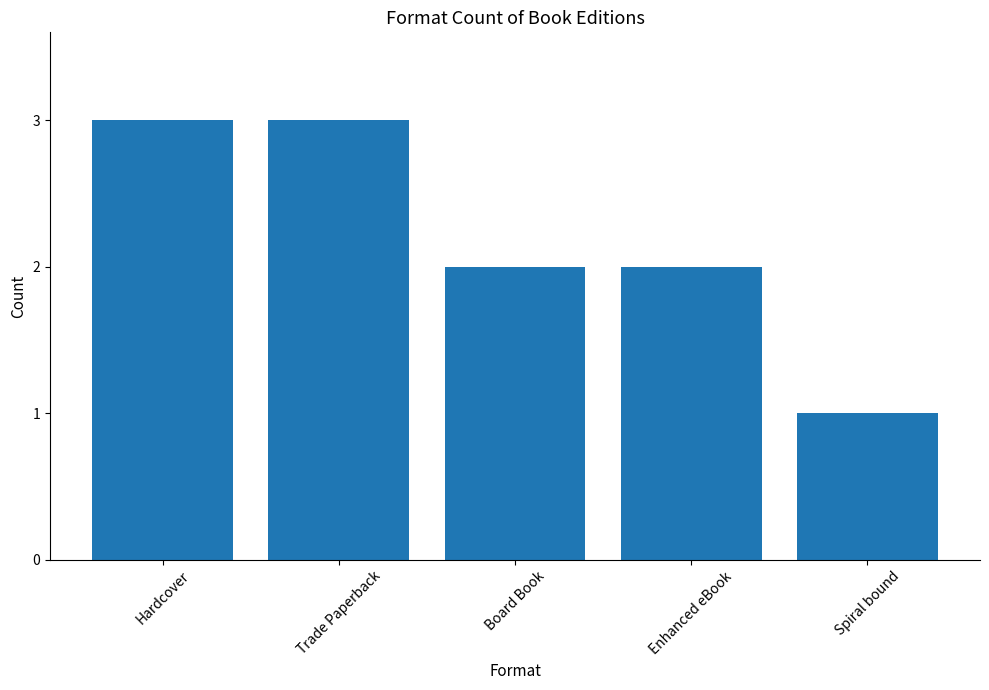

What is the value of the 5th bar from the left?

1